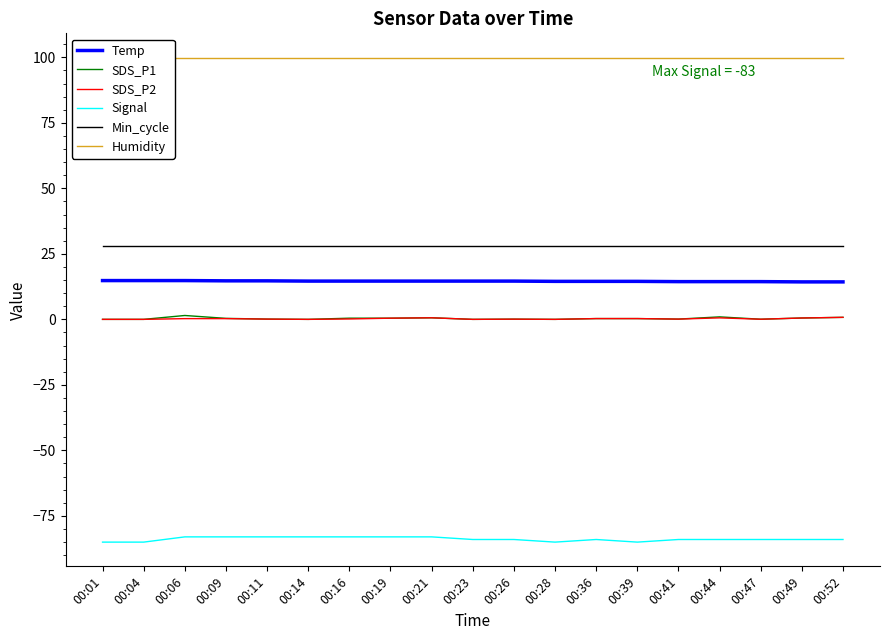

Rank the categories by Humidity value from lowest to highest.

00:01, 00:04, 00:06, 00:09, 00:11, 00:14, 00:16, 00:19, 00:21, 00:23, 00:26, 00:28, 00:36, 00:39, 00:41, 00:44, 00:47, 00:49, 00:52